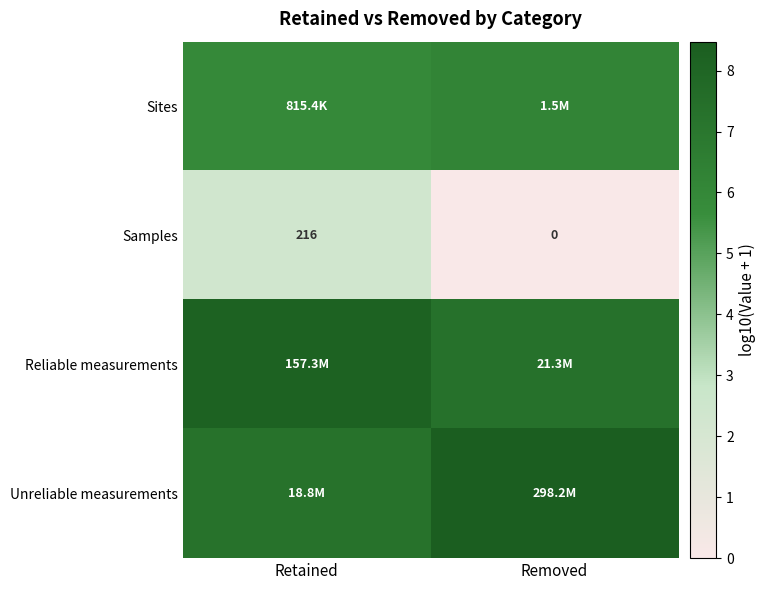

How many values in the Samples series are below 216?

1